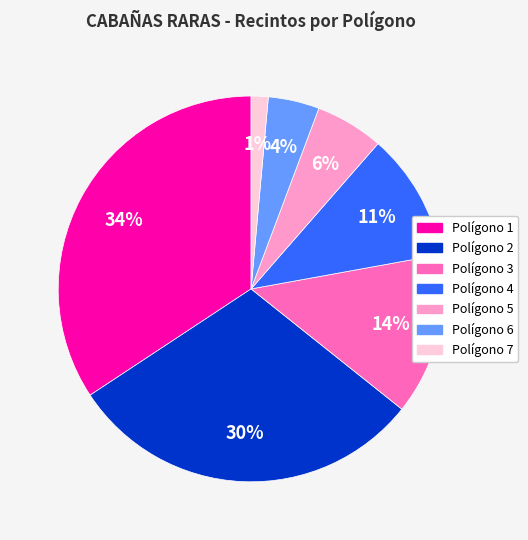

To the nearest percent, what percentage of the pie is Polígono 5?

6%